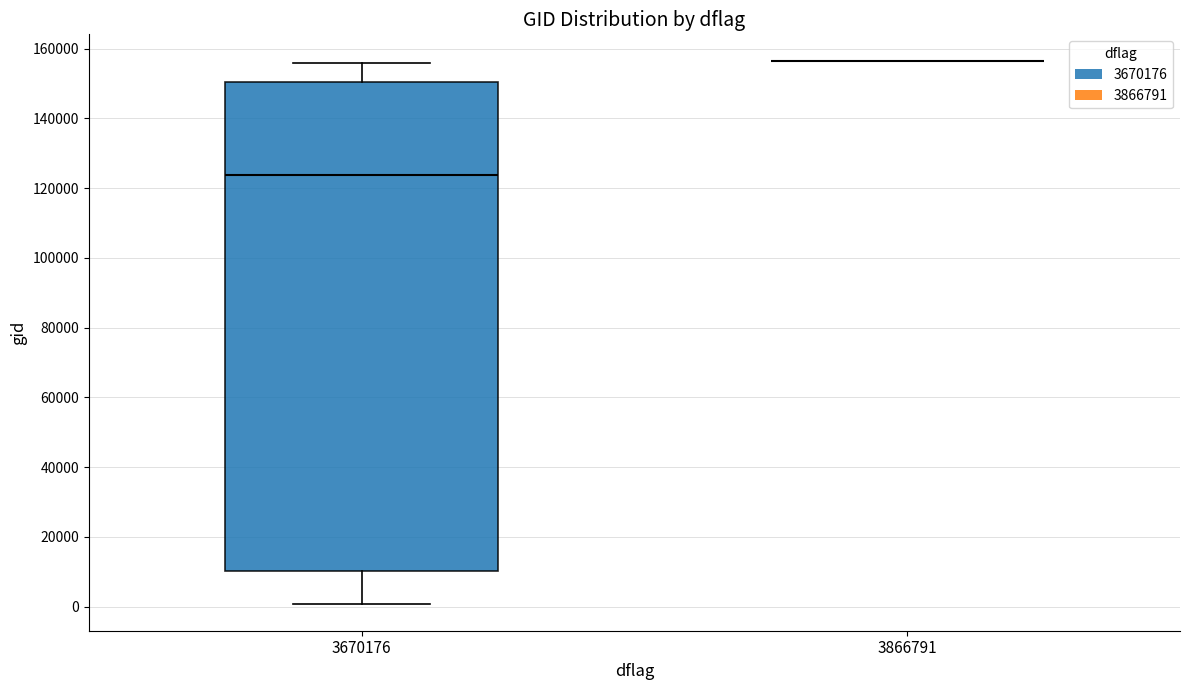

Reading left to right, transcribe this box plot: for each box, give where its median line is, the range the box spans, and where its two whiskers end, as read against the y-axis. The values are not printed on the chart, so give them approximately, as read against the axis.

3670176: median 124000, box 10000 to 150000, whiskers 0 to 156000
3866791: box collapsed to a line at 156000, whiskers 156000 to 156000